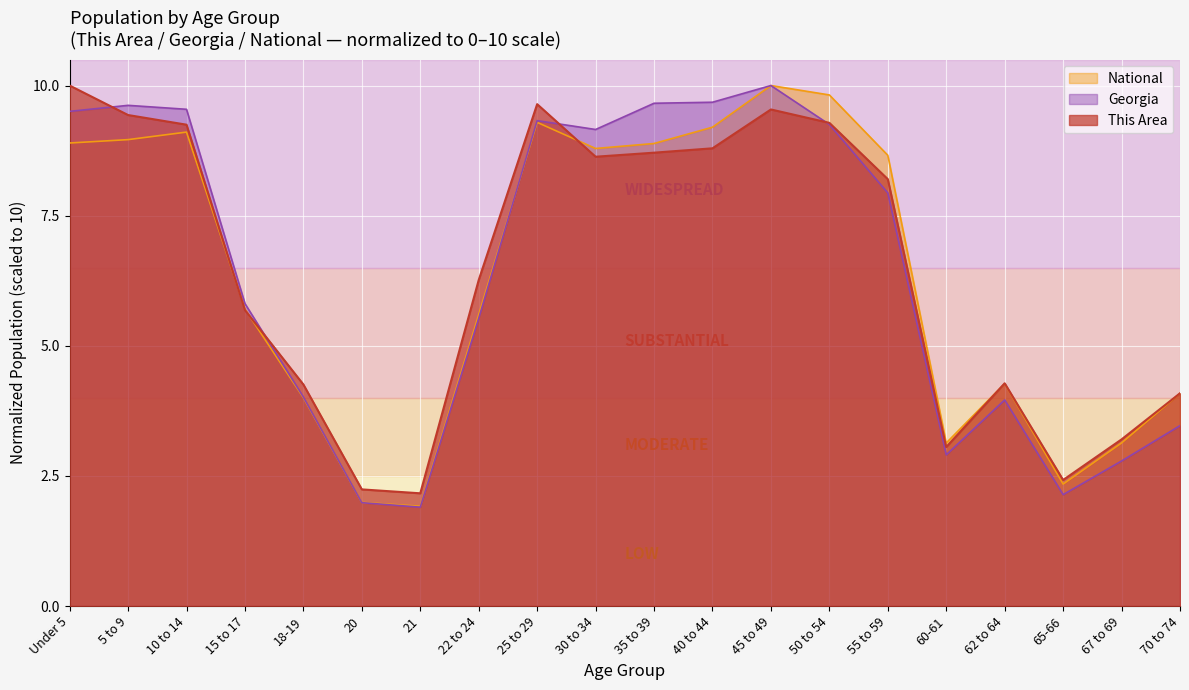

Between 70 to 74 and 45 to 49, which is larger?

45 to 49